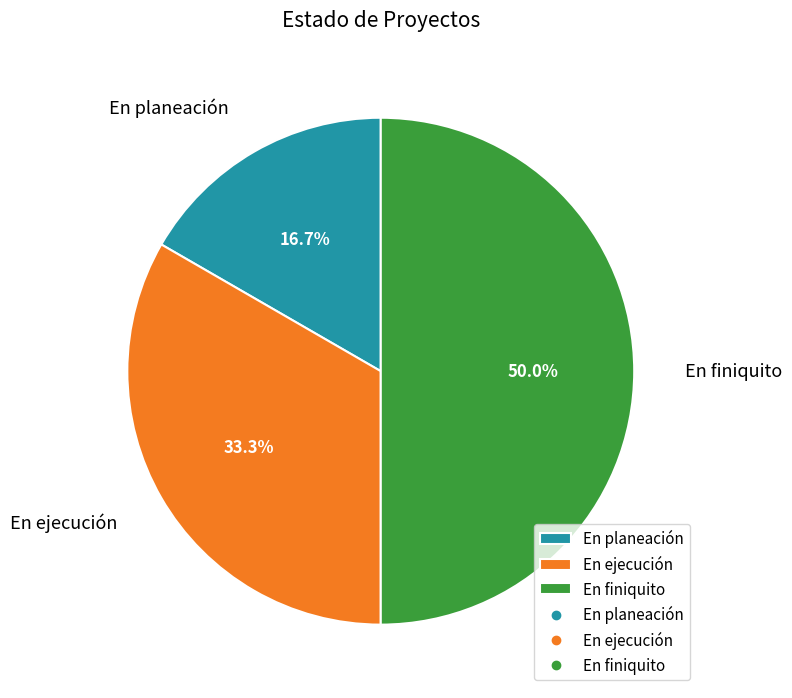

The En finiquito slice represents 50% of the pie. True or false?

True